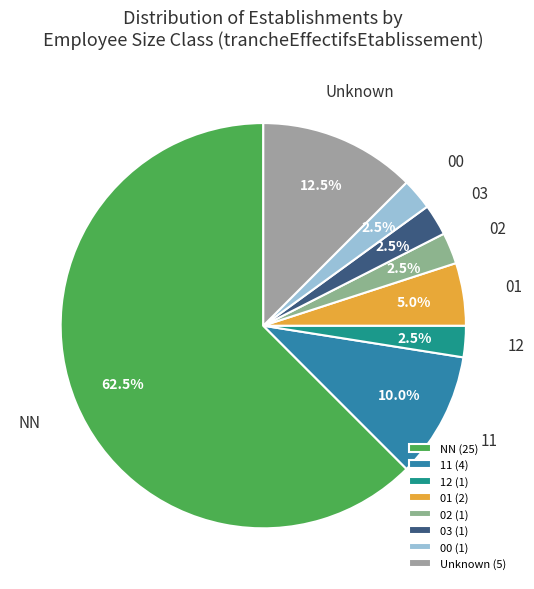

What is the largest slice in the pie chart?

NN (25)